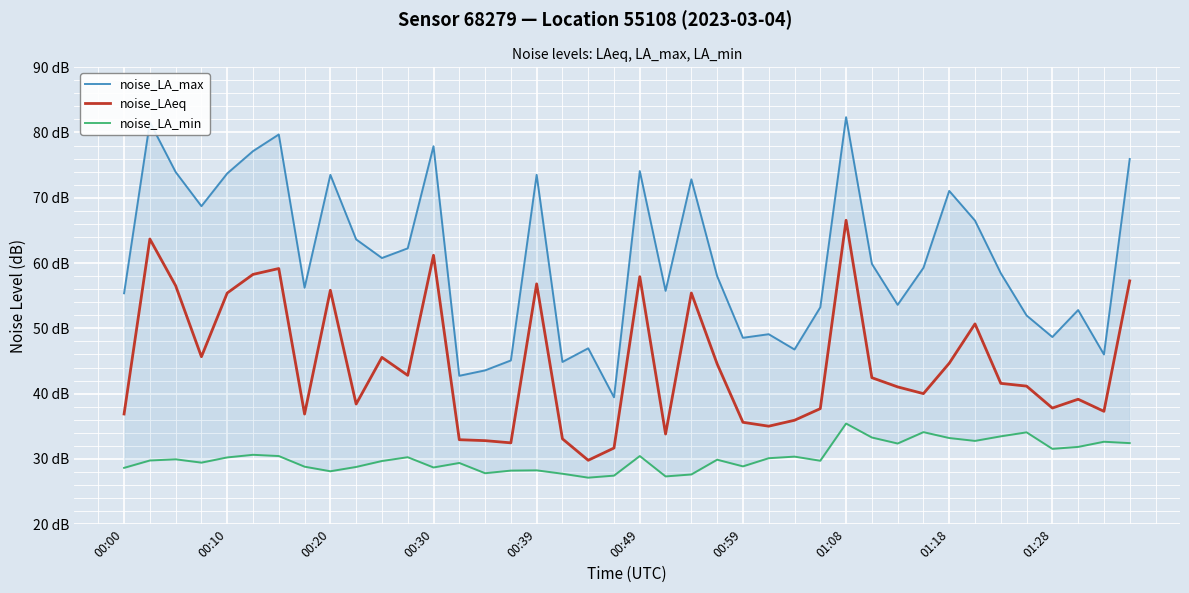

At which label does noise_LAeq first exceed 41?

00:10